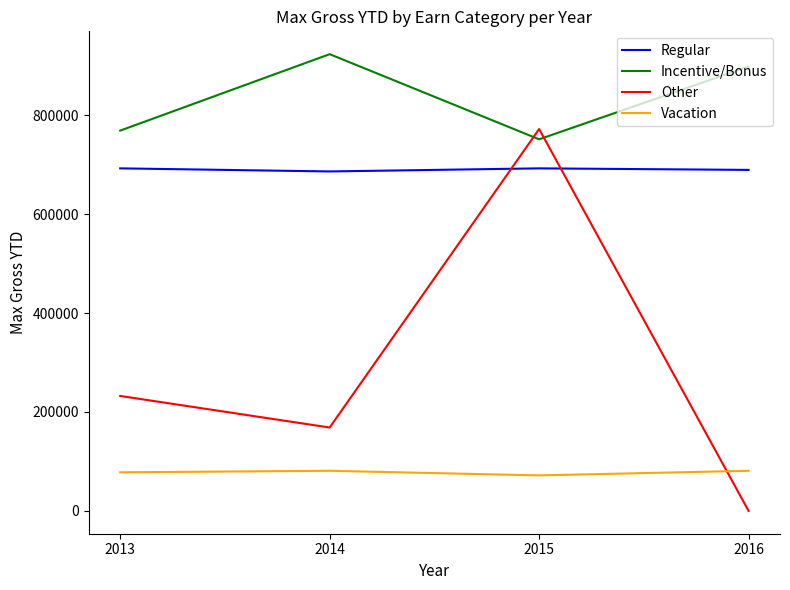

At how many categories does at least one series exceed 918677?

1